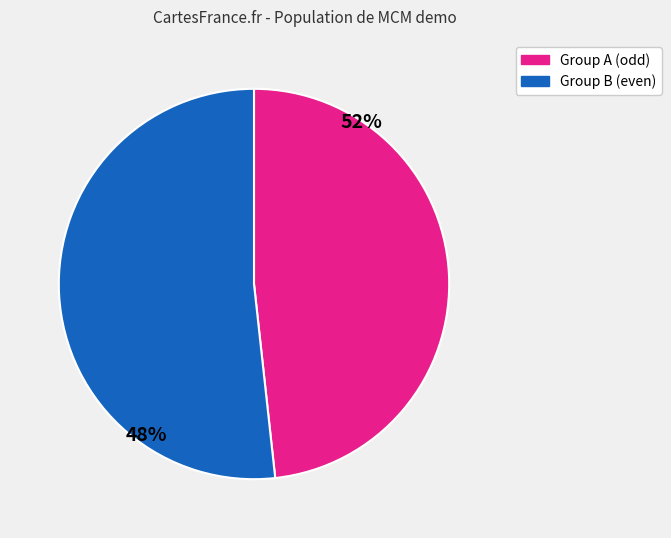

Is there a majority slice in this chart?

Yes